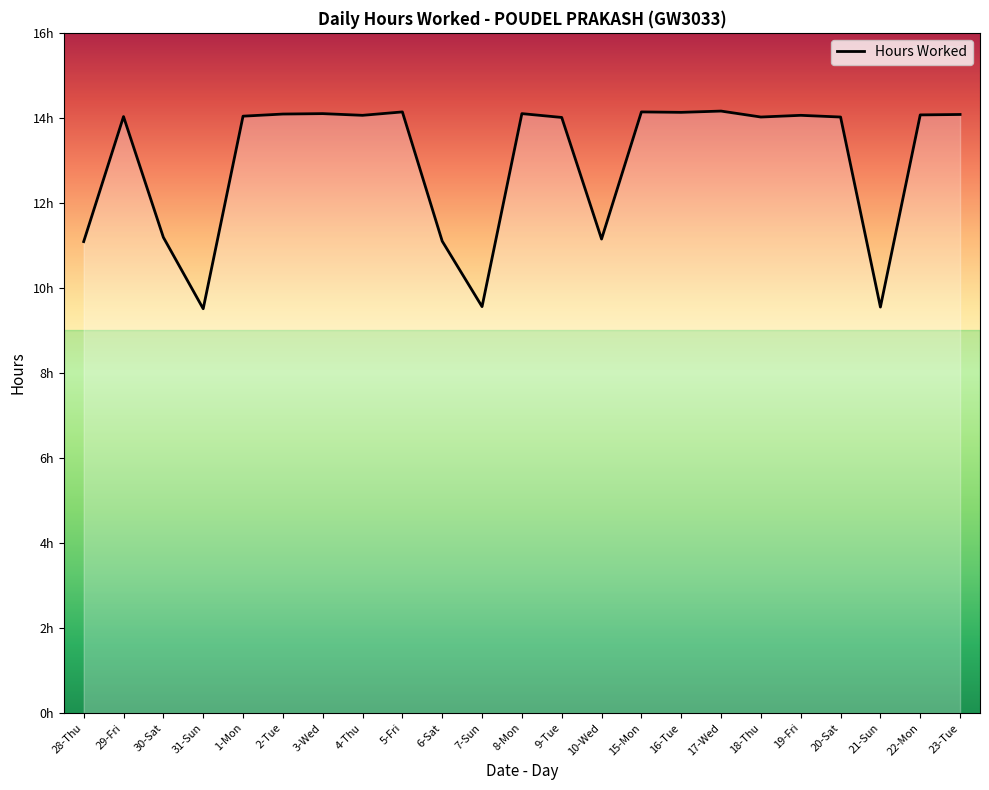

True or false: the data has more than 2 interior local peaks.

True